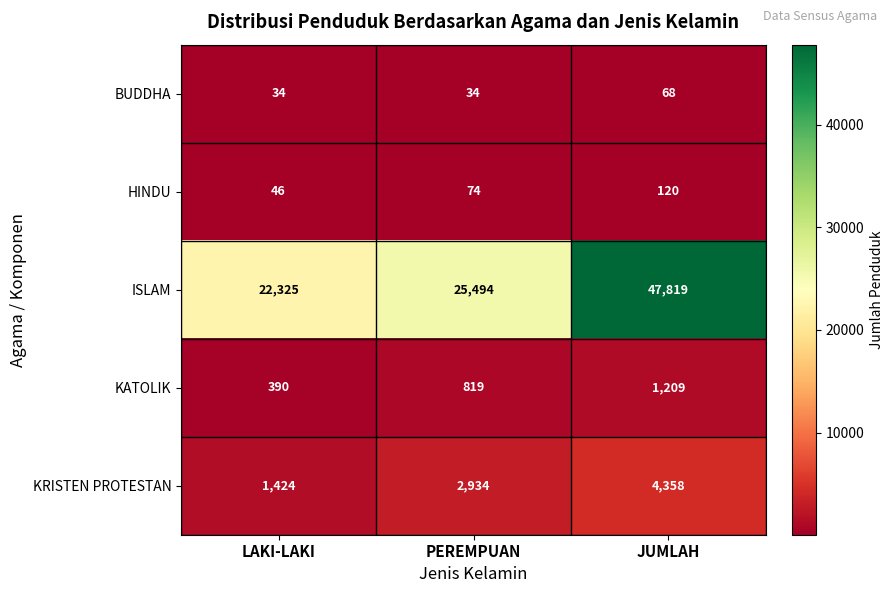

What is the difference between the highest and lowest values at PEREMPUAN?

25460